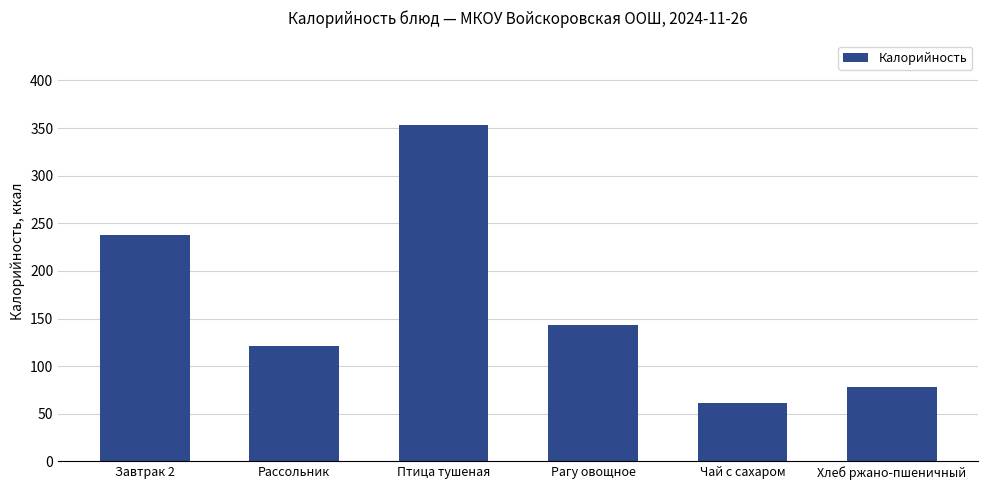

What is the sum of all values?

995.0